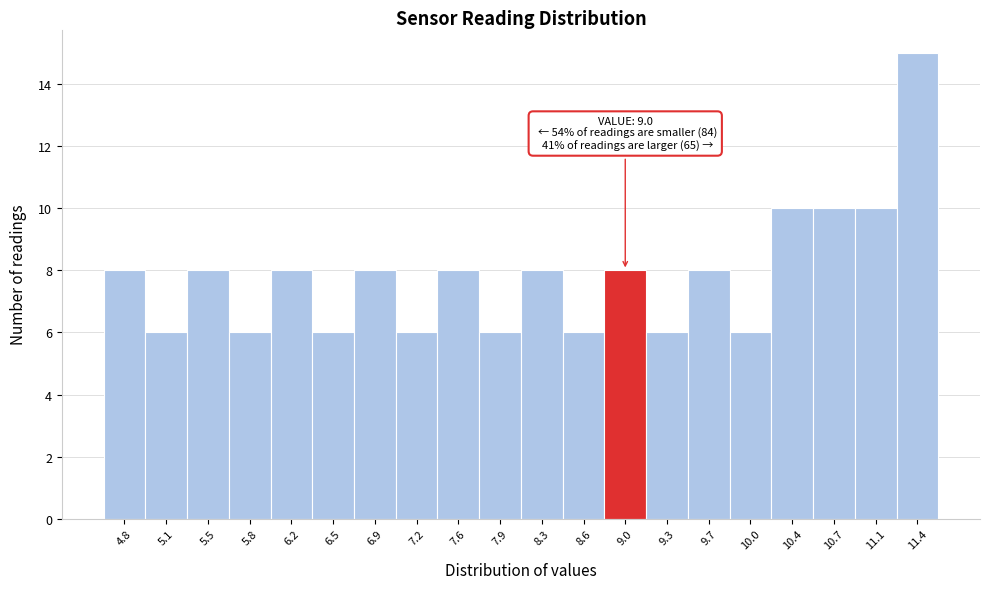

Which range on the x-axis has the tallest bar?

11.25 to 11.60